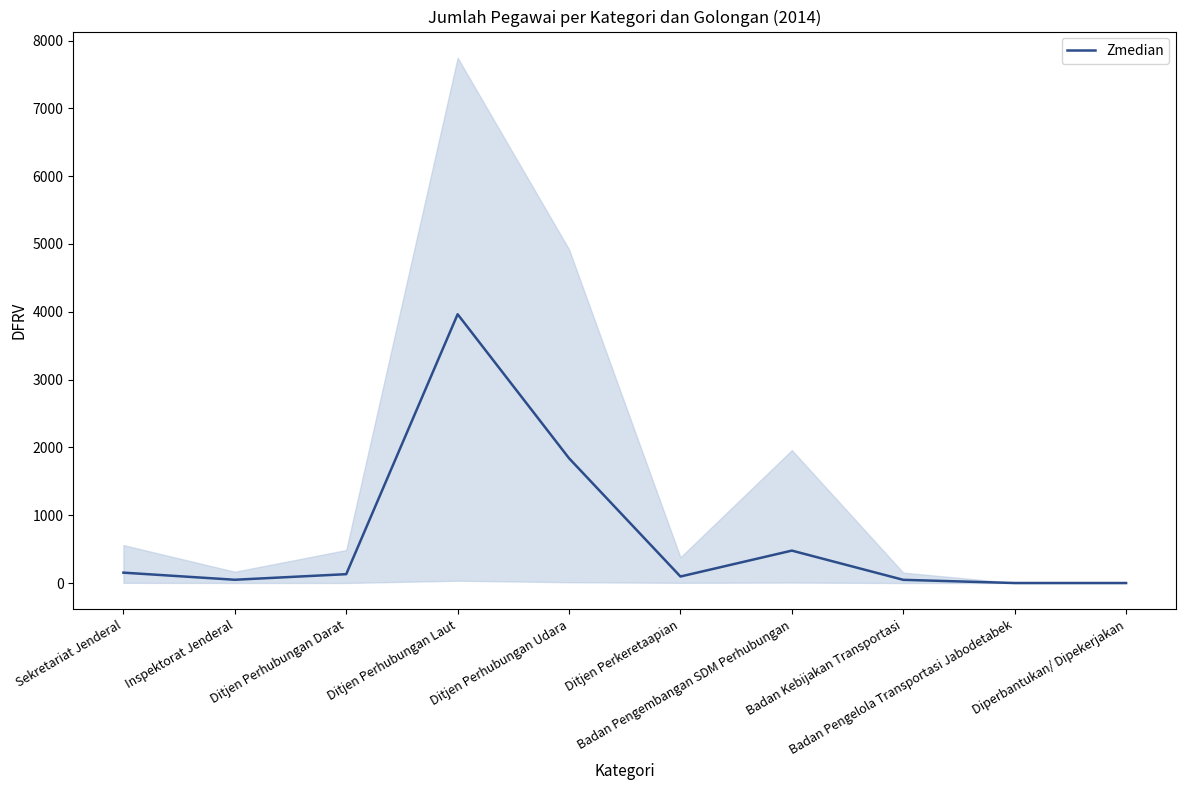

Reading right to left, extract all data points from this chart.

Diperbantukan/ Dipekerjakan=0.0	Badan Pengelola Transportasi Jabodetabek=0.0	Badan Kebijakan Transportasi=47.0	Badan Pengembangan SDM Perhubungan=478.0	Ditjen Perkeretaapian=96.0	Ditjen Perhubungan Udara=1840.0	Ditjen Perhubungan Laut=3964.0	Ditjen Perhubungan Darat=130.5	Inspektorat Jenderal=48.0	Sekretariat Jenderal=153.0